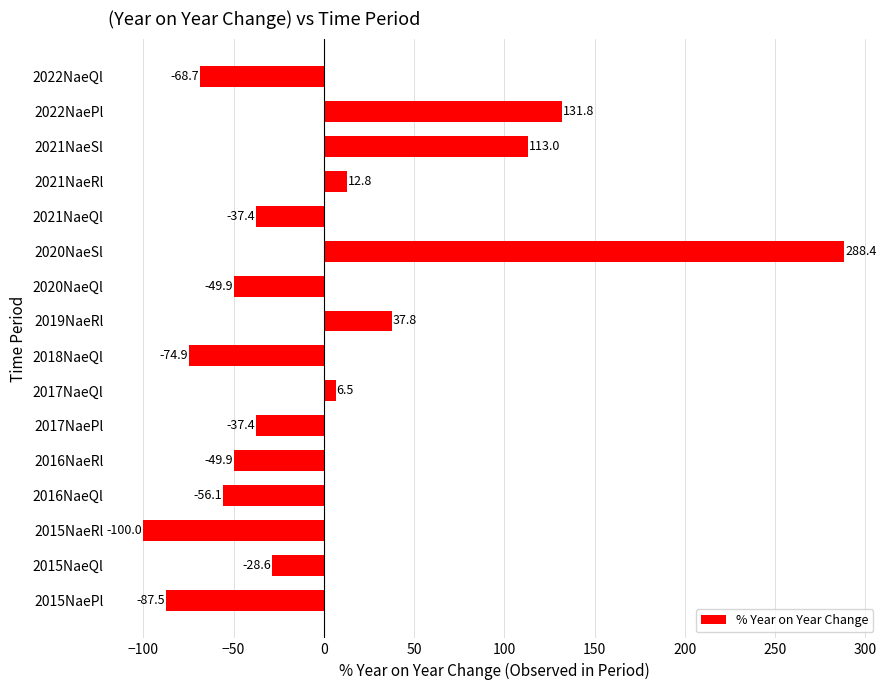

Which label corresponds to the largest value in the chart?

2020NaeSl